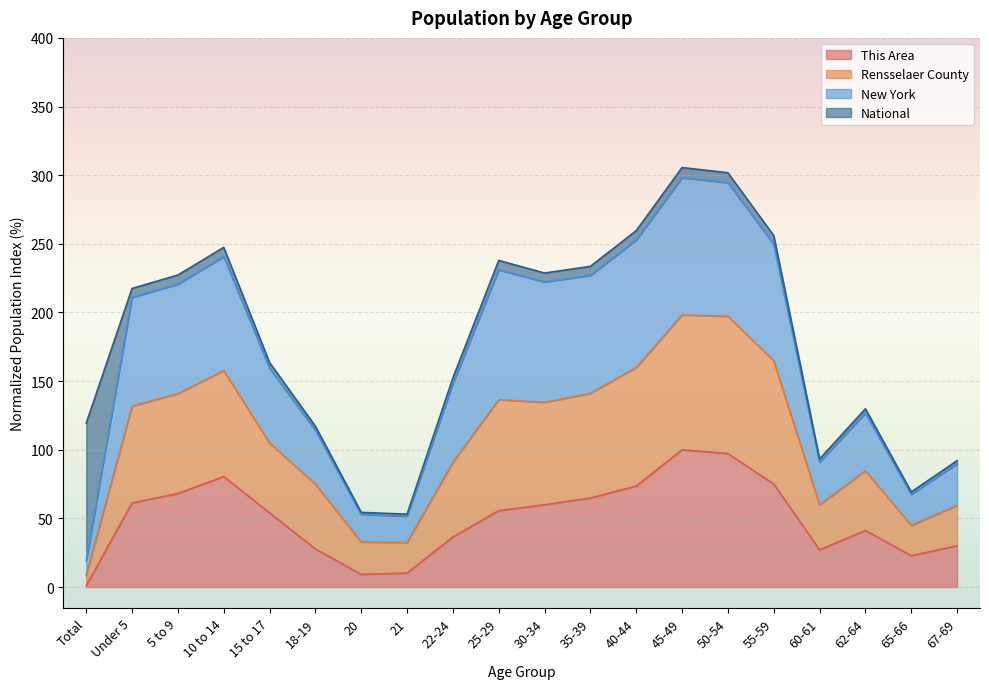

Is it true that This Area equals 41.2 at 62-64?

True